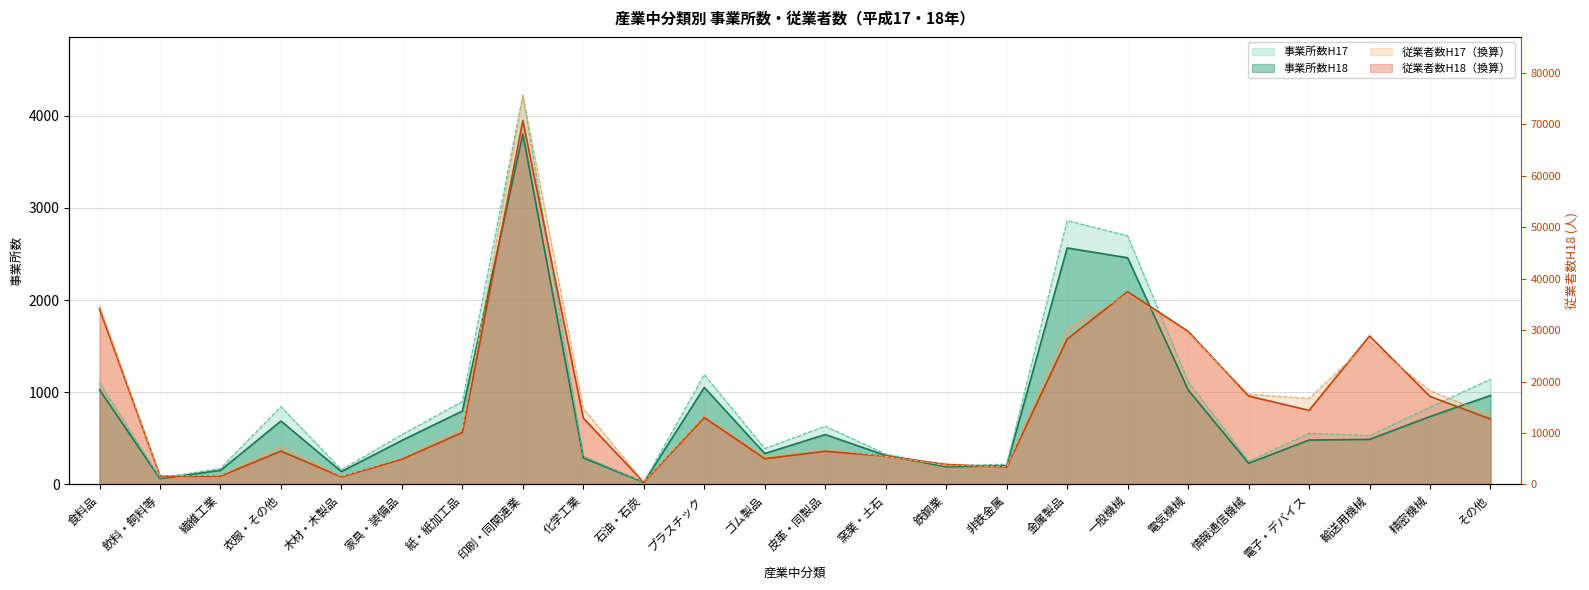

True or false: 事業所数H17 has more than 1 points higher than both neighbors.

True